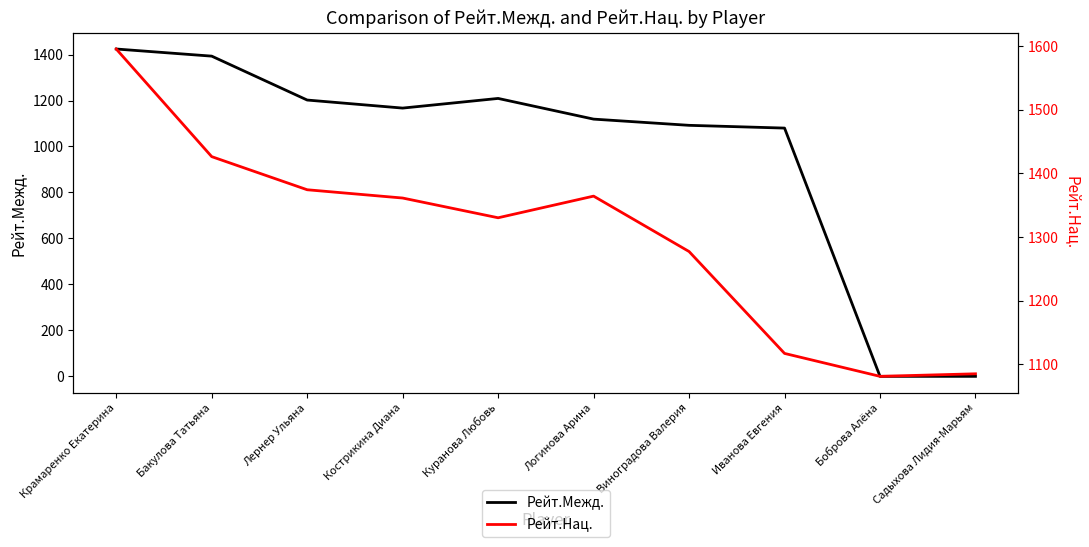

What is the difference between the Рейт.Межд. values at Лернер Ульяна and Боброва Алёна?

1202